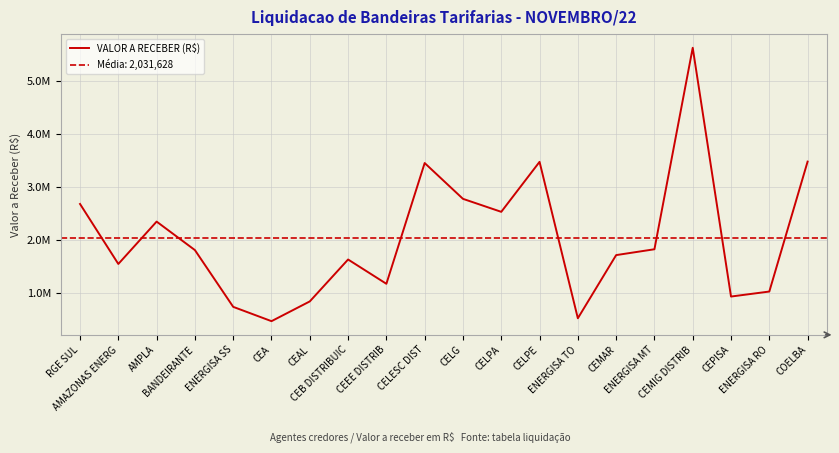

At which category does the chart reach its minimum across all series?

CEA